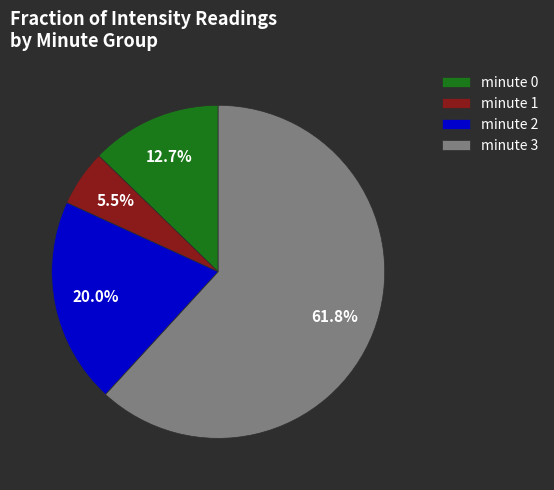

To the nearest percent, what is the difference between the largest and smallest slice percentages?

56%